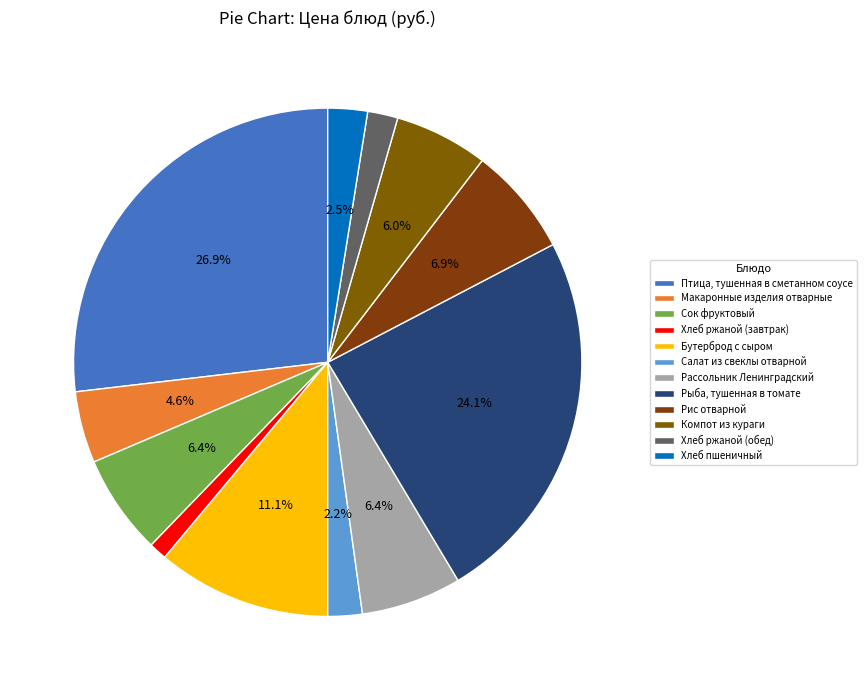

What percentage is the Сок фруктовый slice, to the nearest percent?

6%